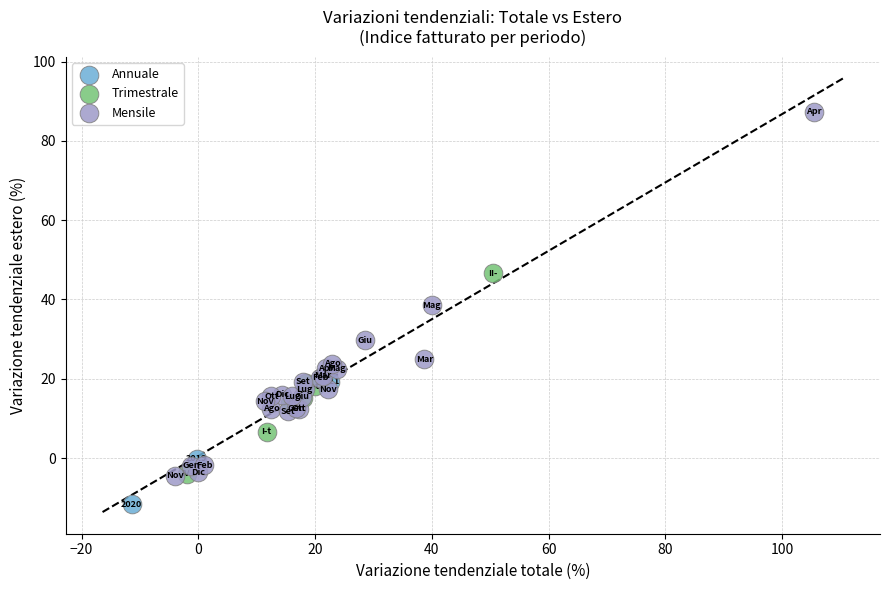

Which series contains the lowest Y value?

Annuale